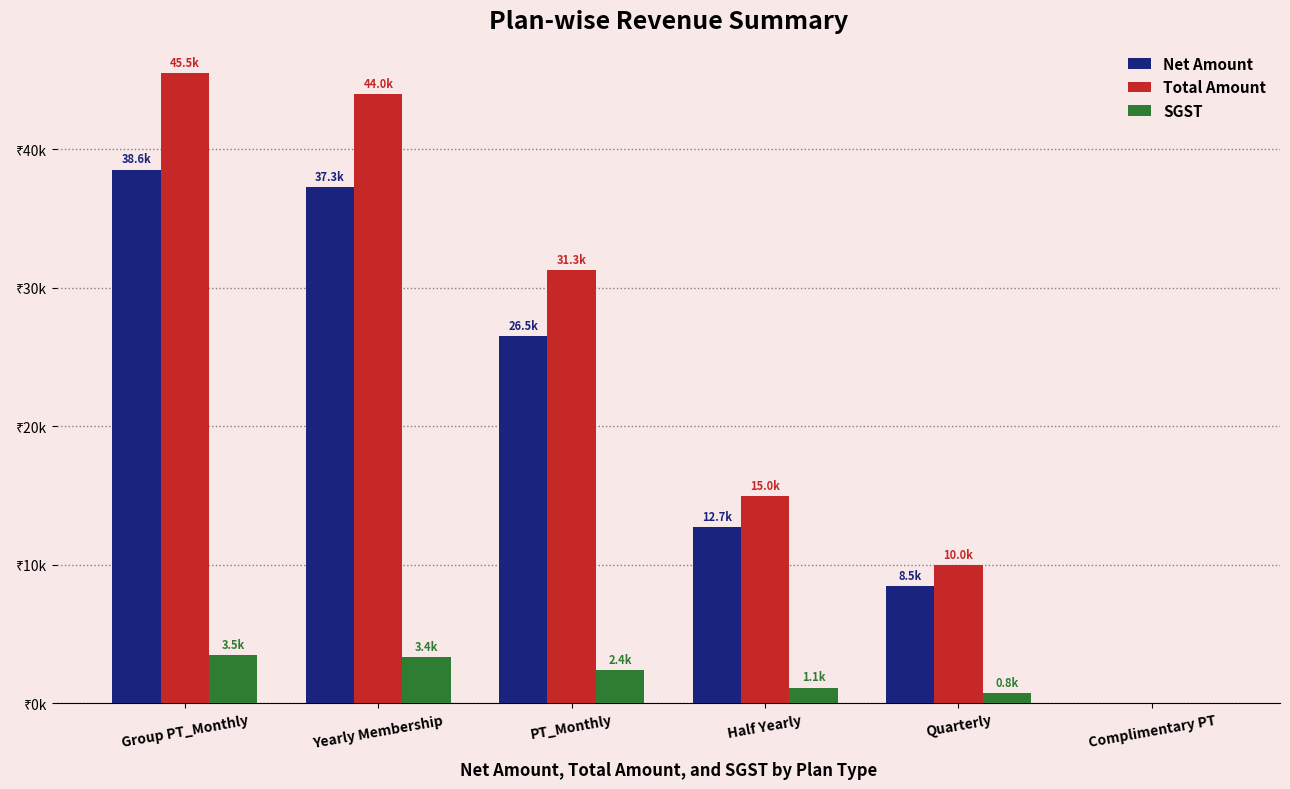

Are the bars grouped side by side (vs. stacked)?

Yes